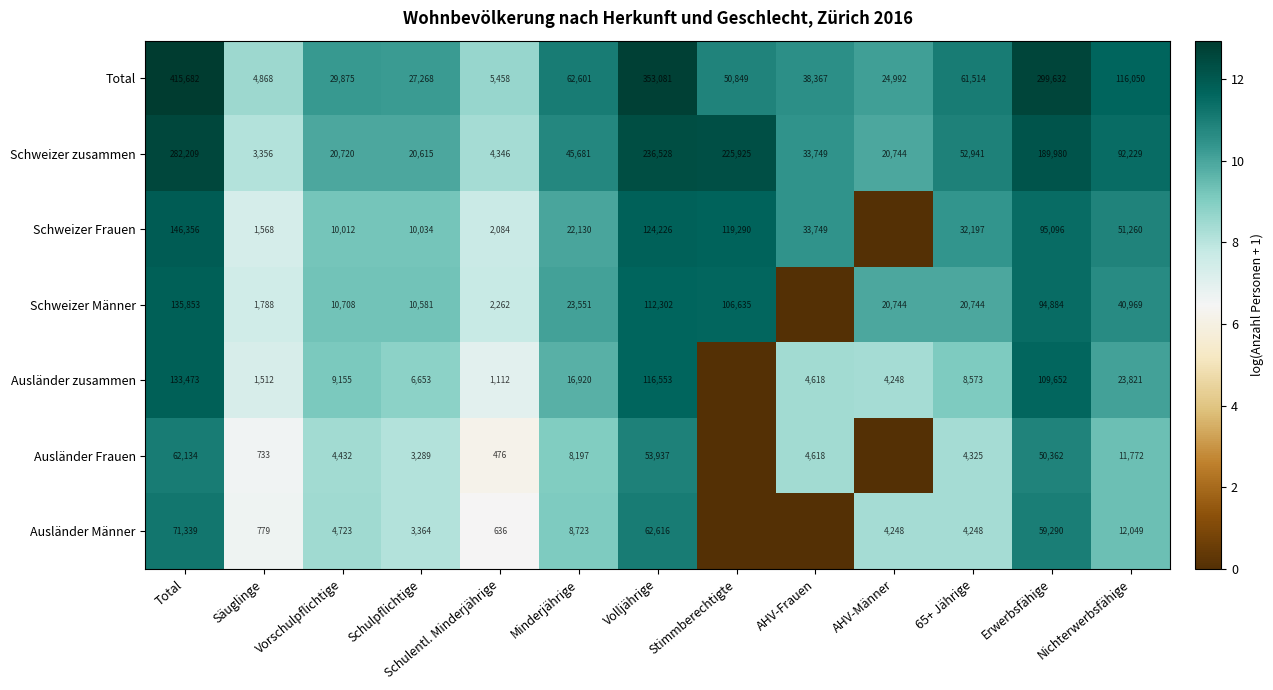

Between Säuglinge and Schulentl. Minderjährige, which series saw the biggest shift?

Schweizer zusammen